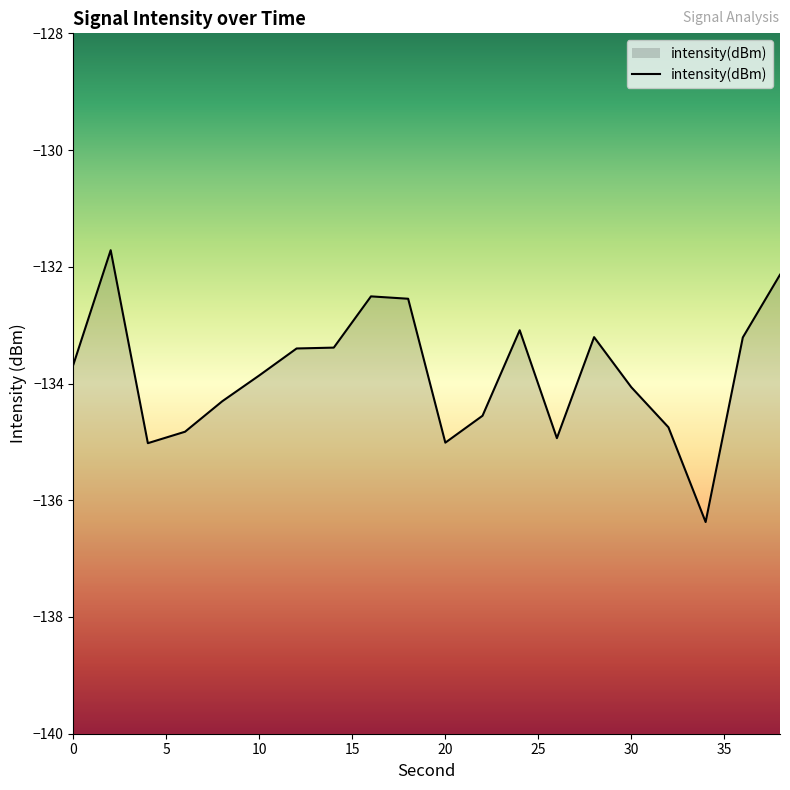

True or false: the data shows -202.9 at 32.

False